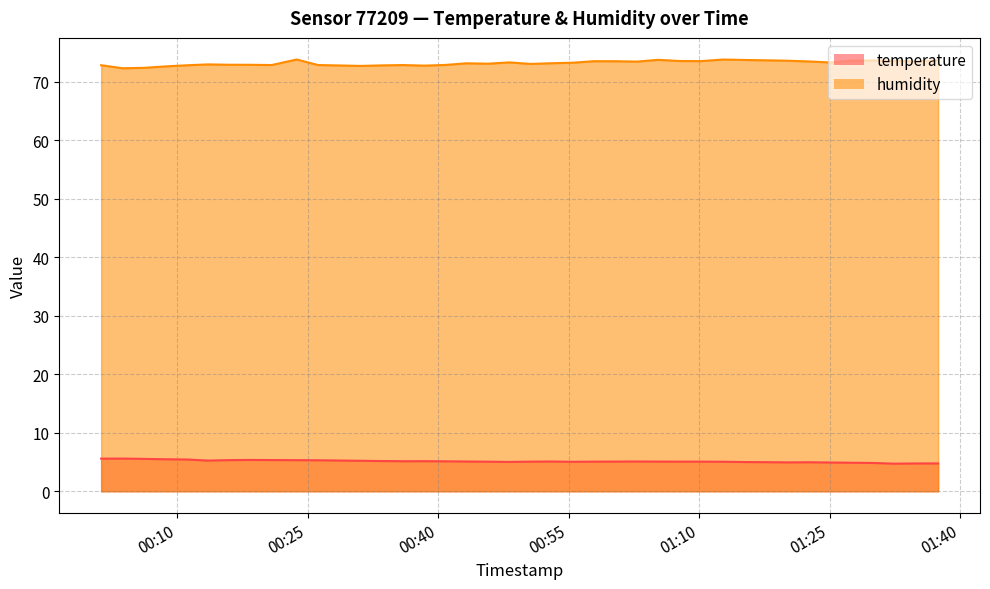

Read the humidity value at 2023-04-21T01:37:28.

73.7